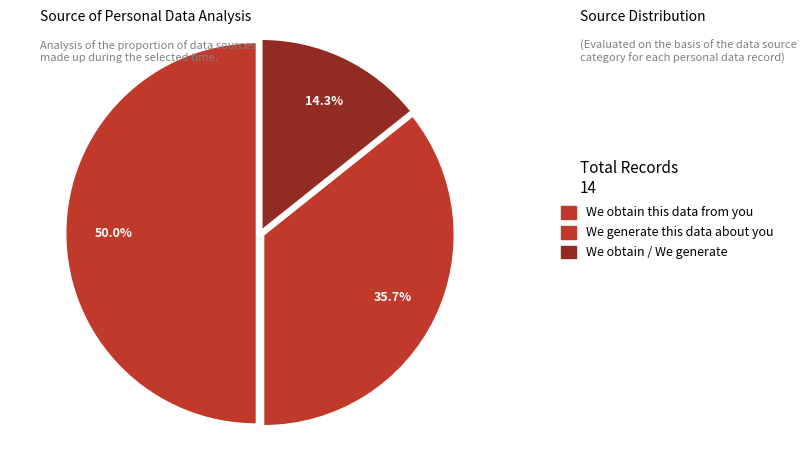

How many slices are in this pie chart?

3